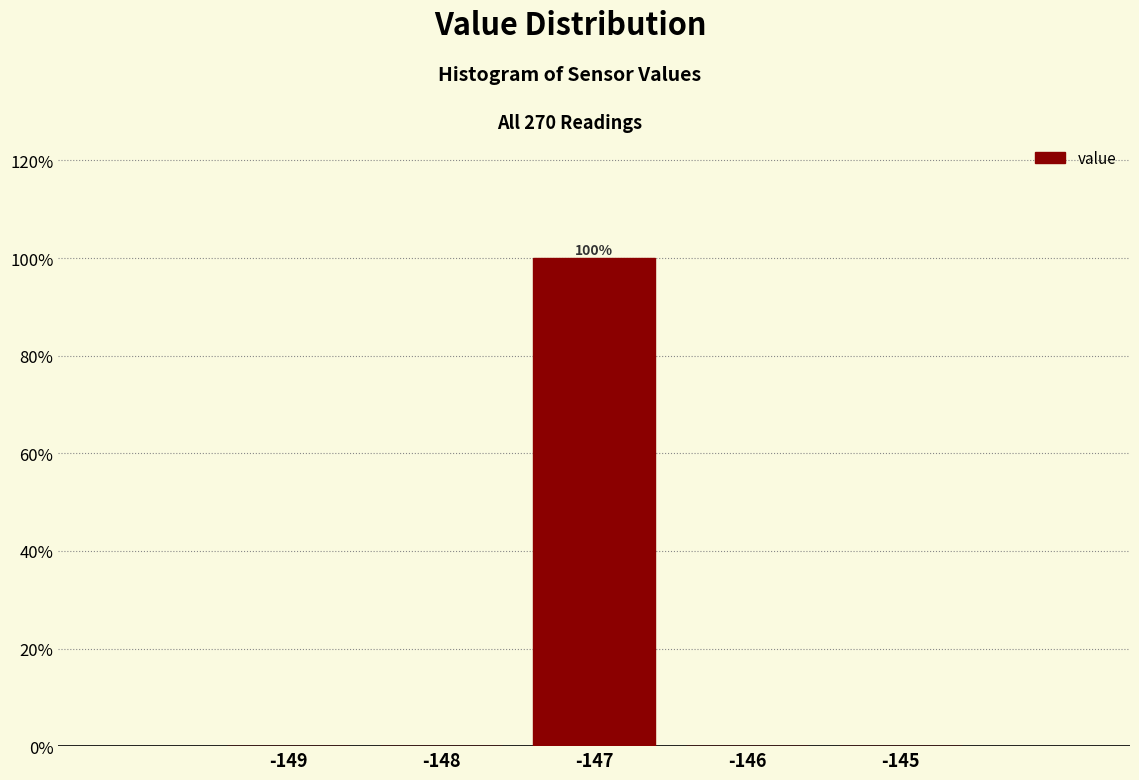

Reading right to left, extract all data points from this chart.

-145=0	-146=0	-147=100	-148=0	-149=0